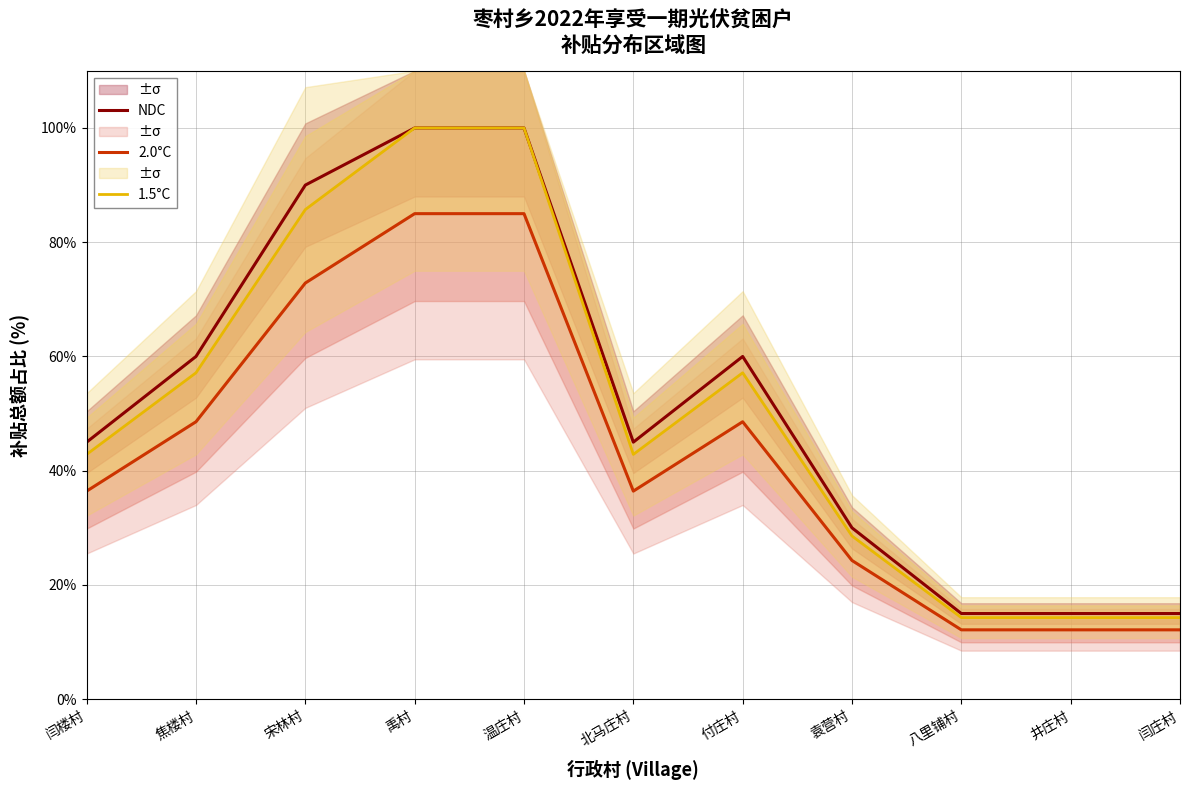

At which label does NDC reach its peak?

禹村